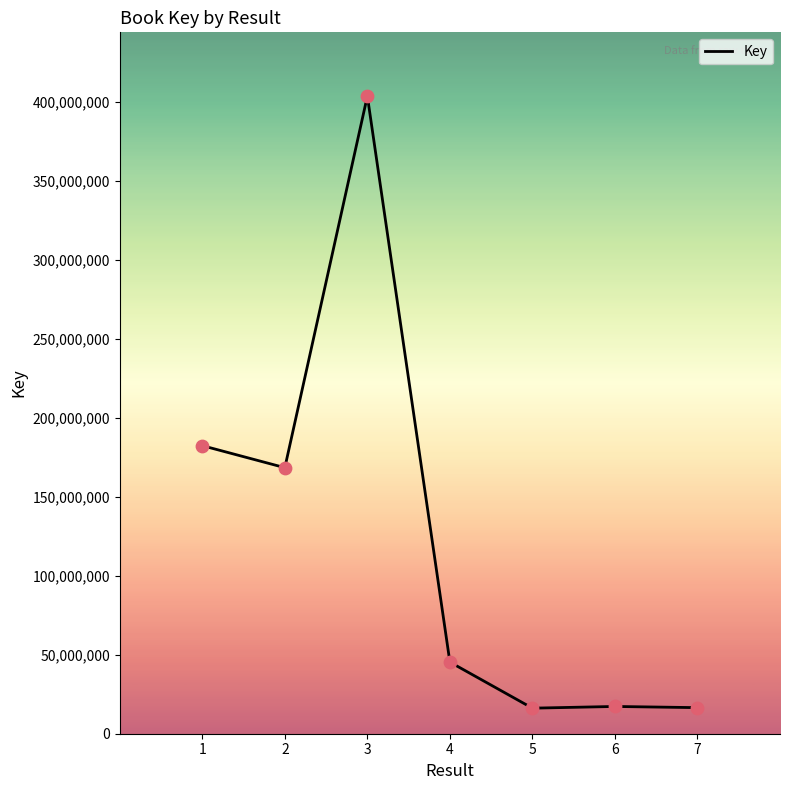

Which has a higher value, 4 or 2?

2